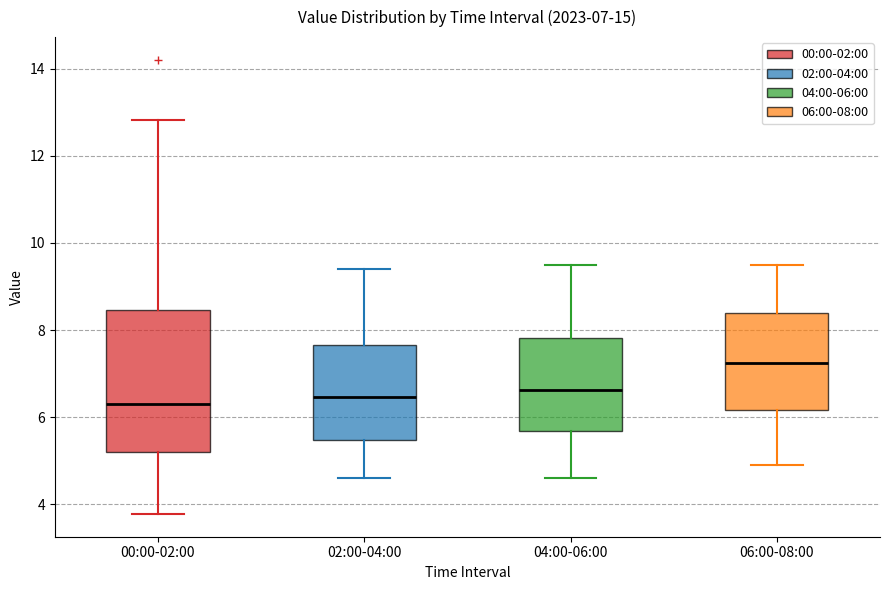

Which box is the tallest, from its lower edge to its upper edge?

00:00-02:00